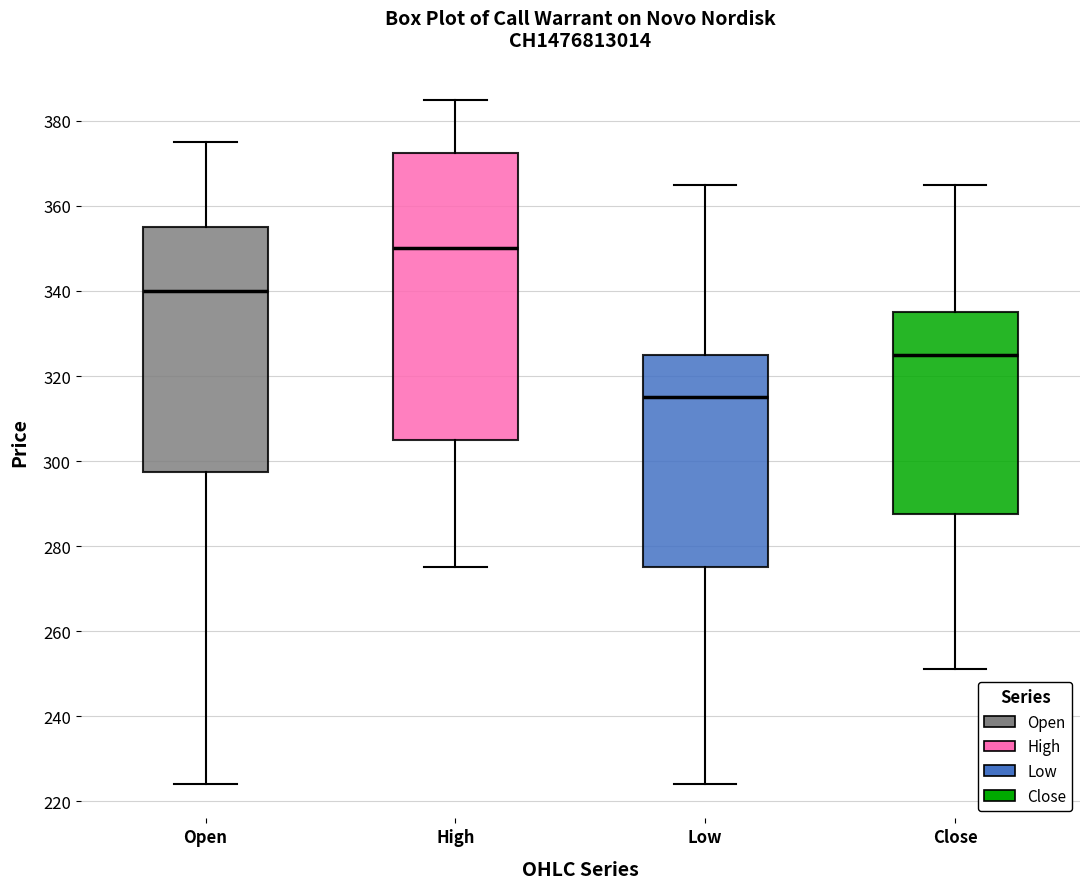

Reading left to right, read every box against the y-axis: the position of its median line, the range the box covers, and the ends of its whiskers. The values are not printed on the chart, so give them approximately, as read against the axis.

Open: median 340, box 298 to 356, whiskers 224 to 376
High: median 350, box 306 to 372, whiskers 276 to 386
Low: median 316, box 276 to 326, whiskers 224 to 366
Close: median 326, box 288 to 336, whiskers 252 to 366